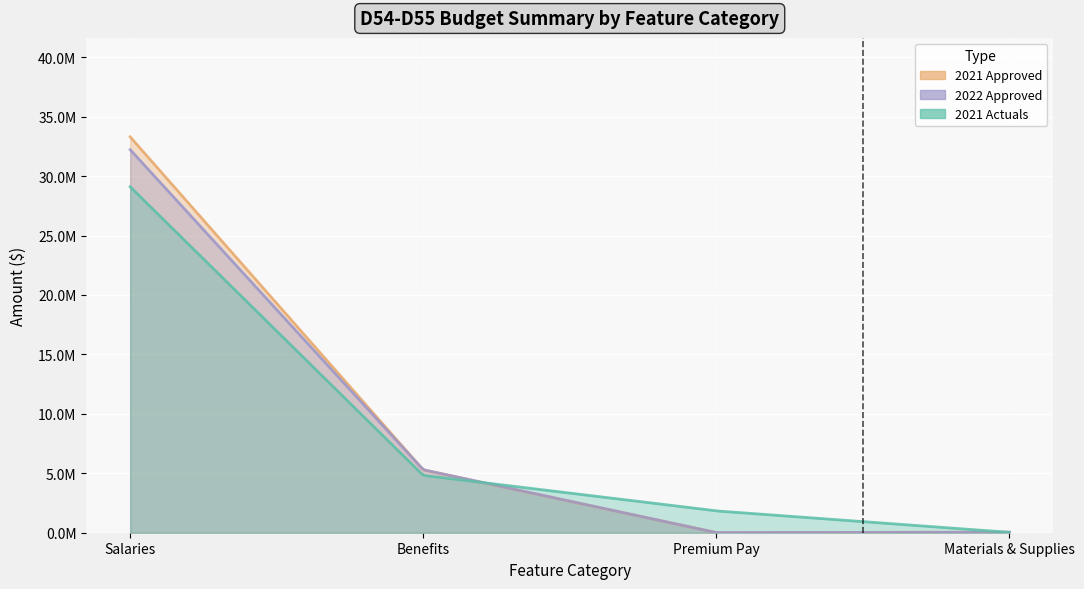

Which series has the largest total across all categories?

2021 Approved